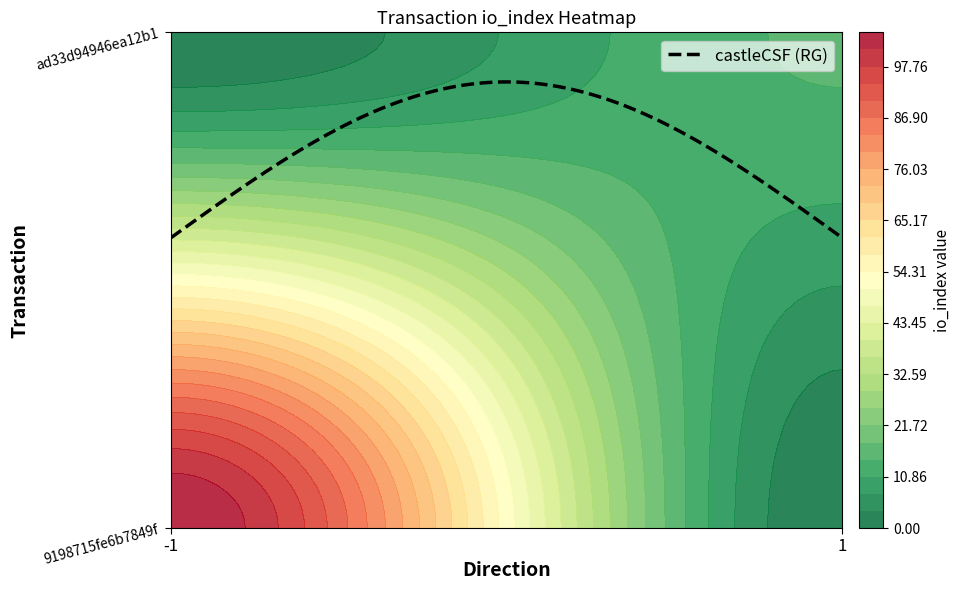

Which series has the largest total across all categories?

9198715fe6b7849f